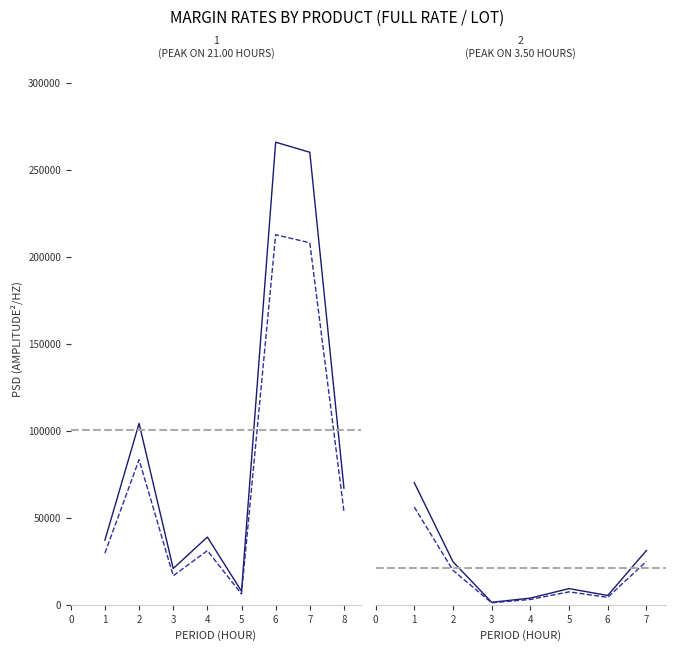

In Initial, how many points are lower than both neighbors (excluding endpoints)?

2